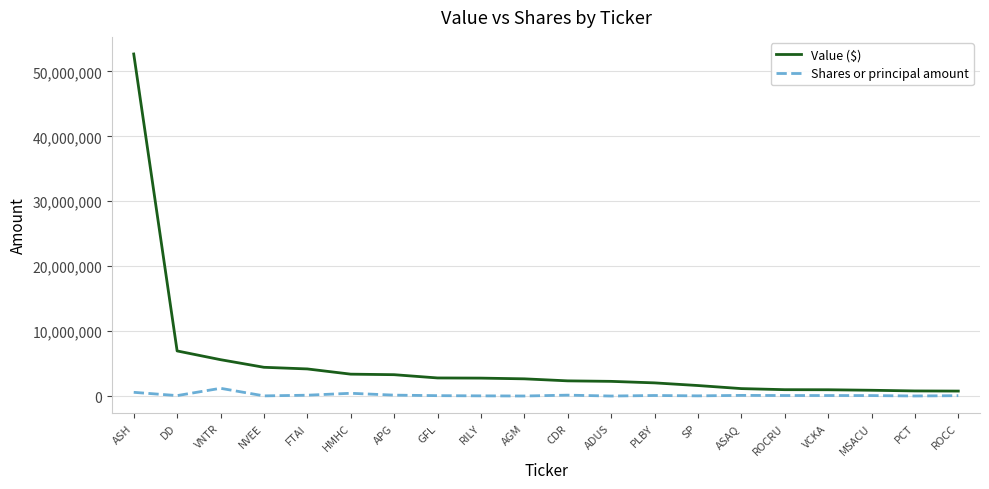

Which series has the largest total across all categories?

Value ($)